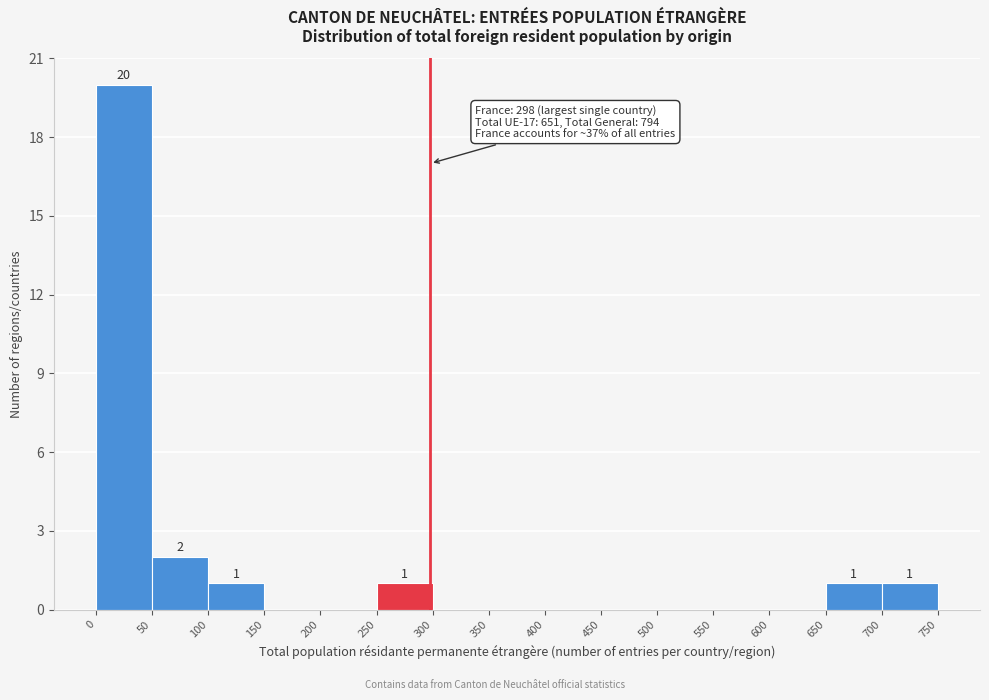

Over which range of the x-axis is the bar tallest?

0 to 50